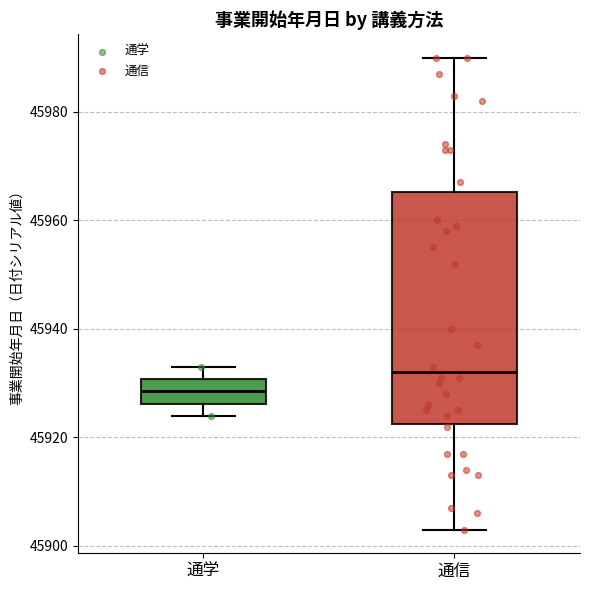

Comparing the boxes themselves (not the whiskers), which one is the tallest?

通信